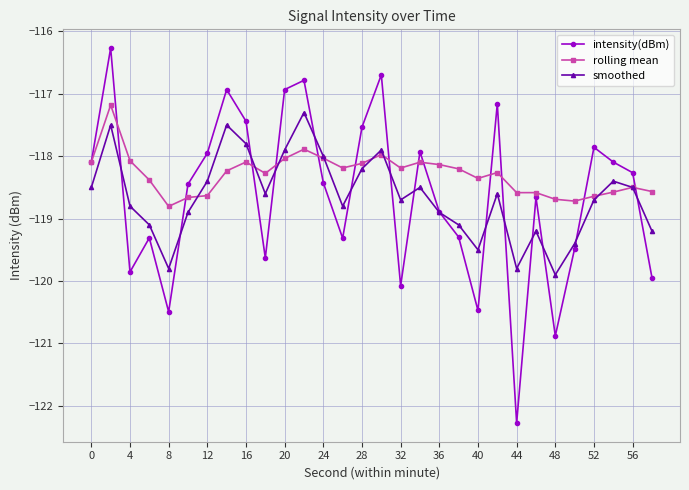

What is the maximum value for rolling mean?

-117.2